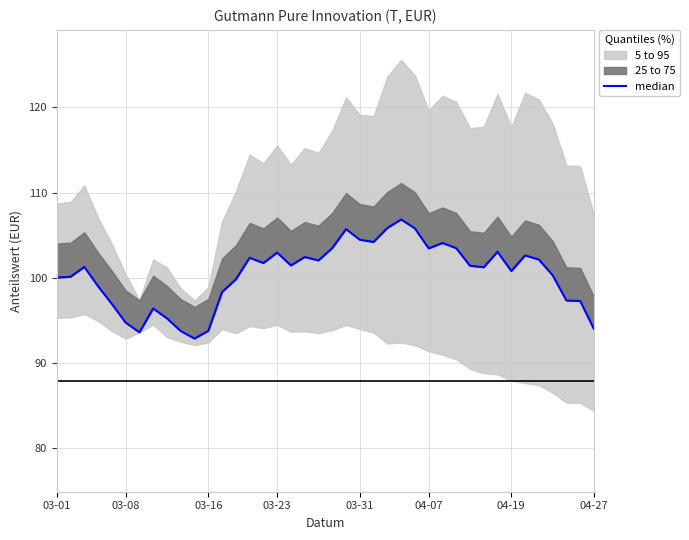

What is the maximum value shown in the chart?

106.8